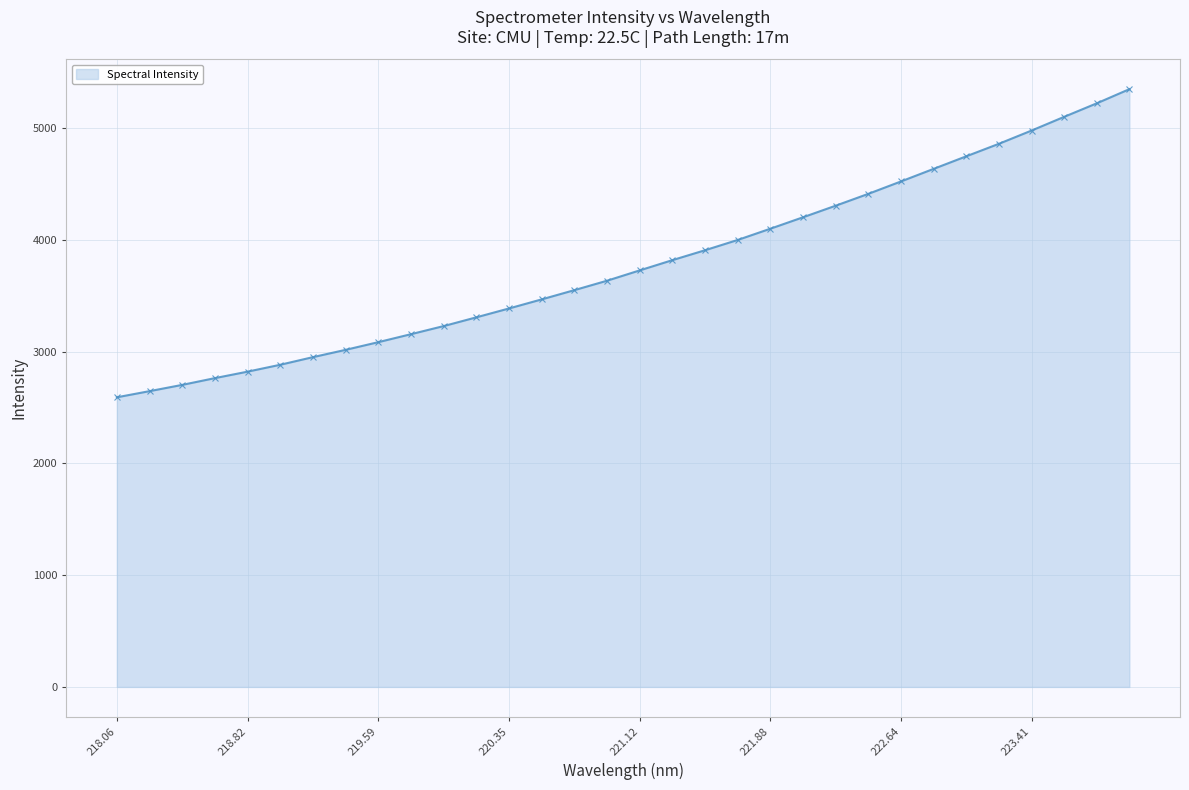

What is the average value?

3783.9